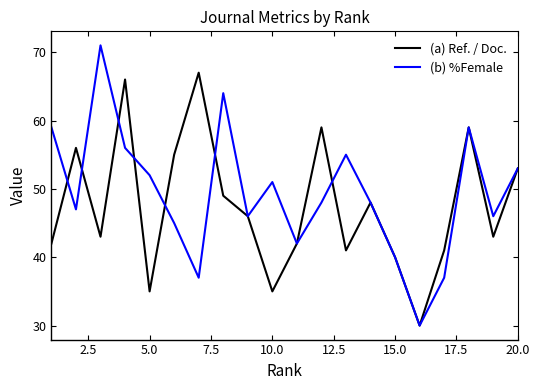

Rank the series by their maximum value, from lowest to highest.

(a) Ref. / Doc., (b) %Female